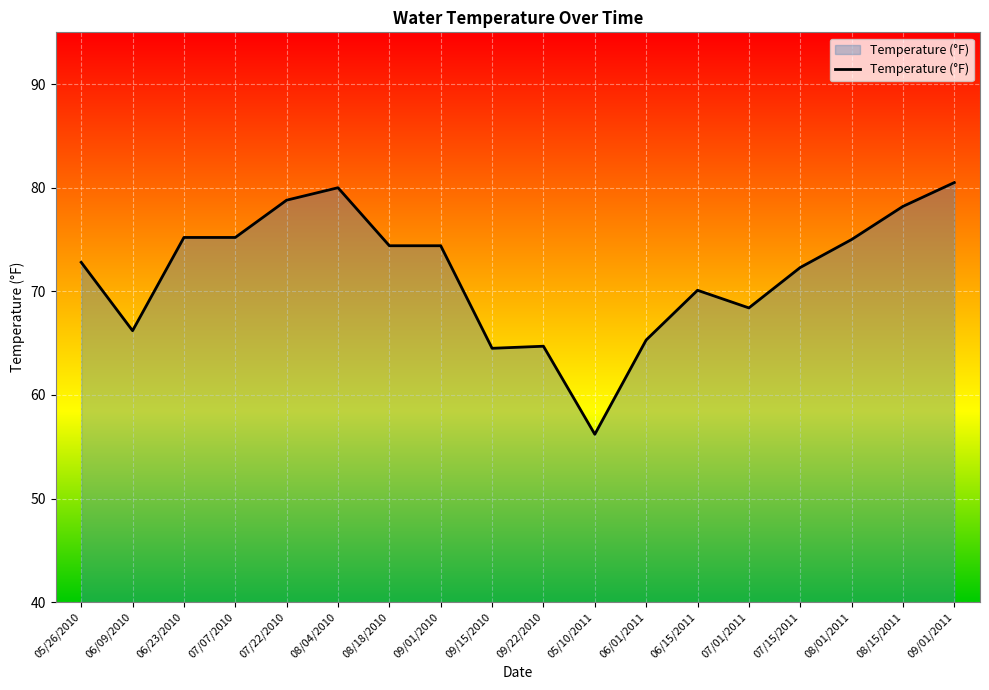

The value at 06/01/2011 is 112.1. True or false?

False